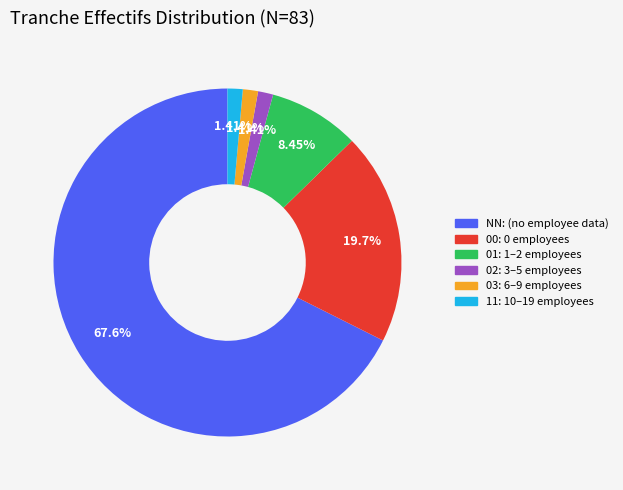

To the nearest percent, what is the average slice percentage?

17%